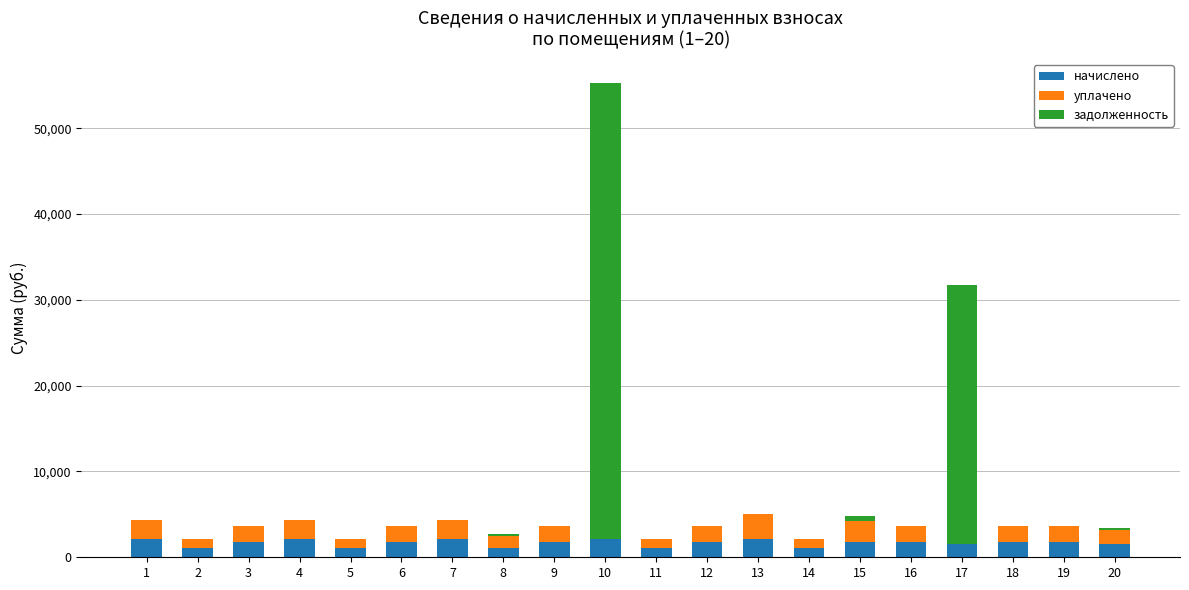

What is the maximum value for начислено?

2156.9